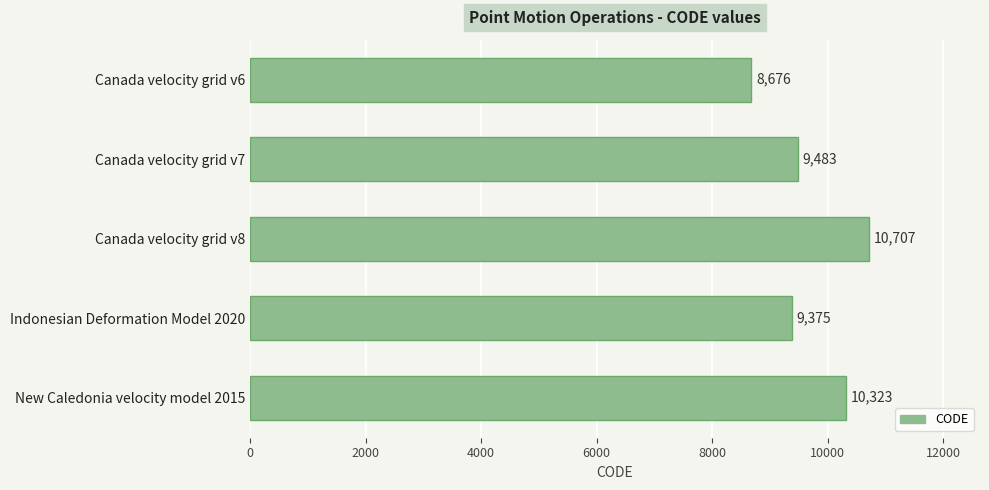

What is the smallest value displayed?

8676